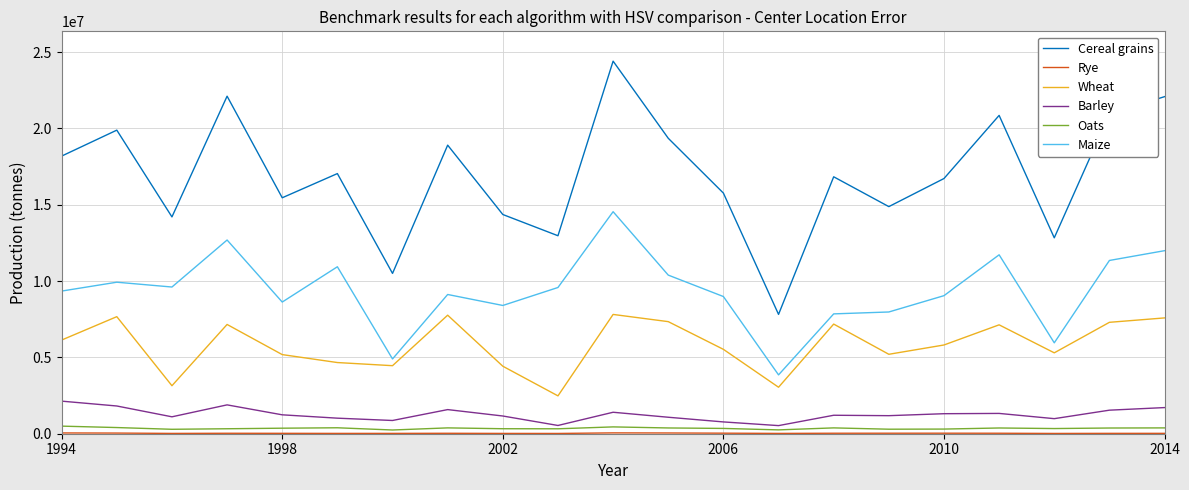

True or false: Maize and Wheat cross at least once.

False